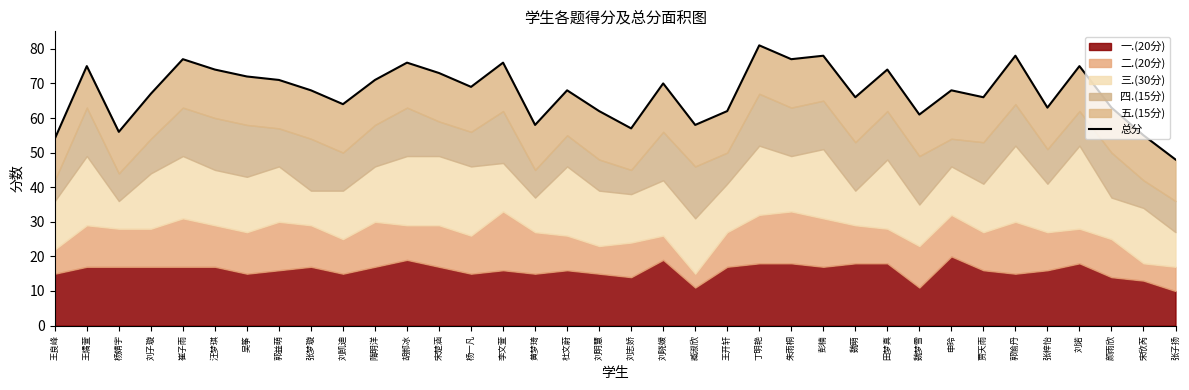

At which label does the data first exceed 68?

王燏萱